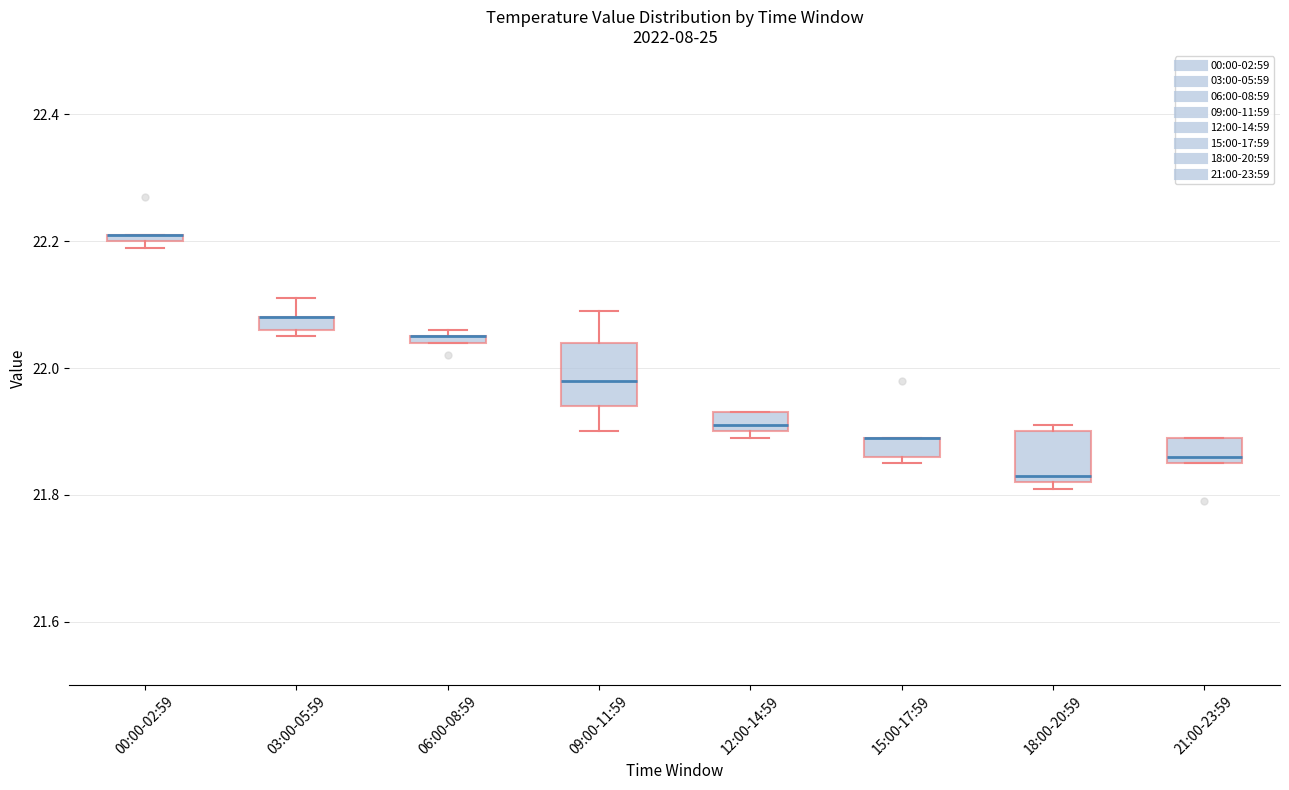

Where is the upper edge of the box for 15:00-17:59 on the y-axis? The values are not printed on the chart, so give them approximately, as read against the axis.

21.90